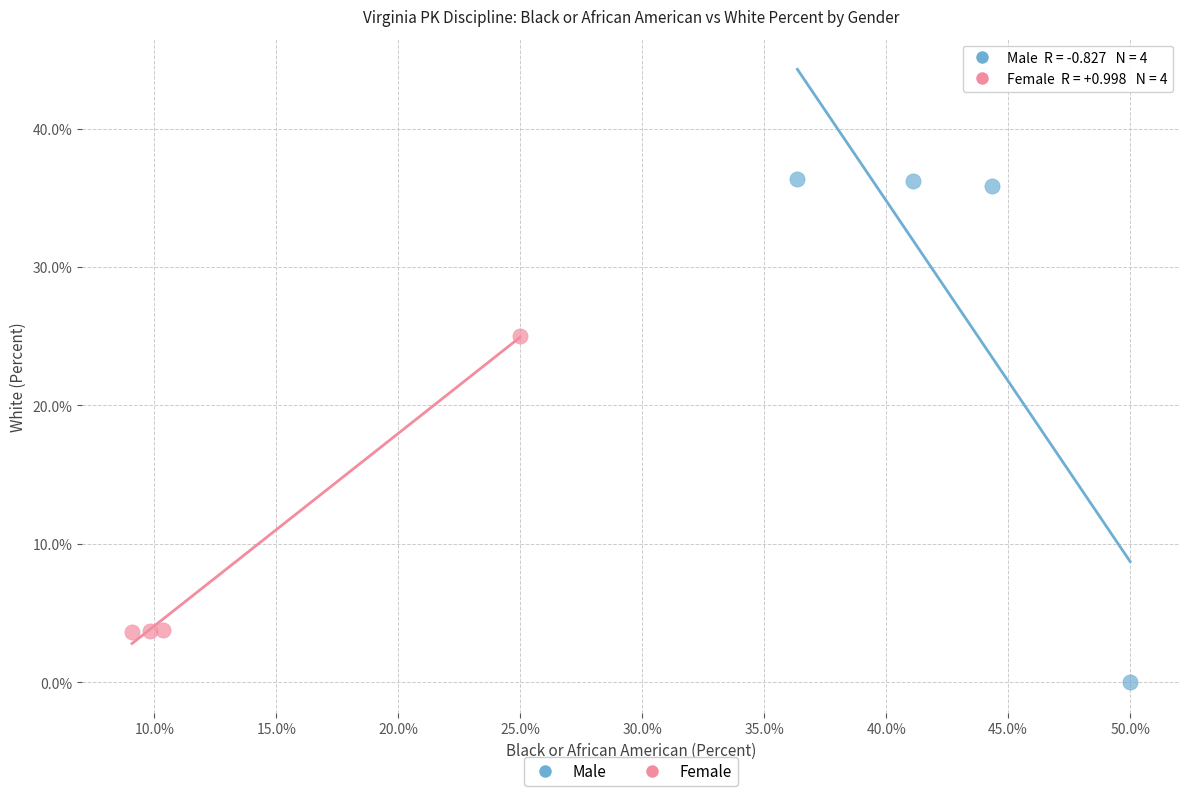

Which series has the widest spread of Y values?

Male